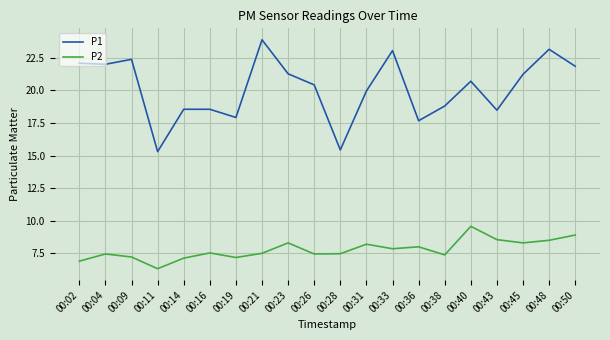

True or false: P2 and P1 intersect in this chart.

False